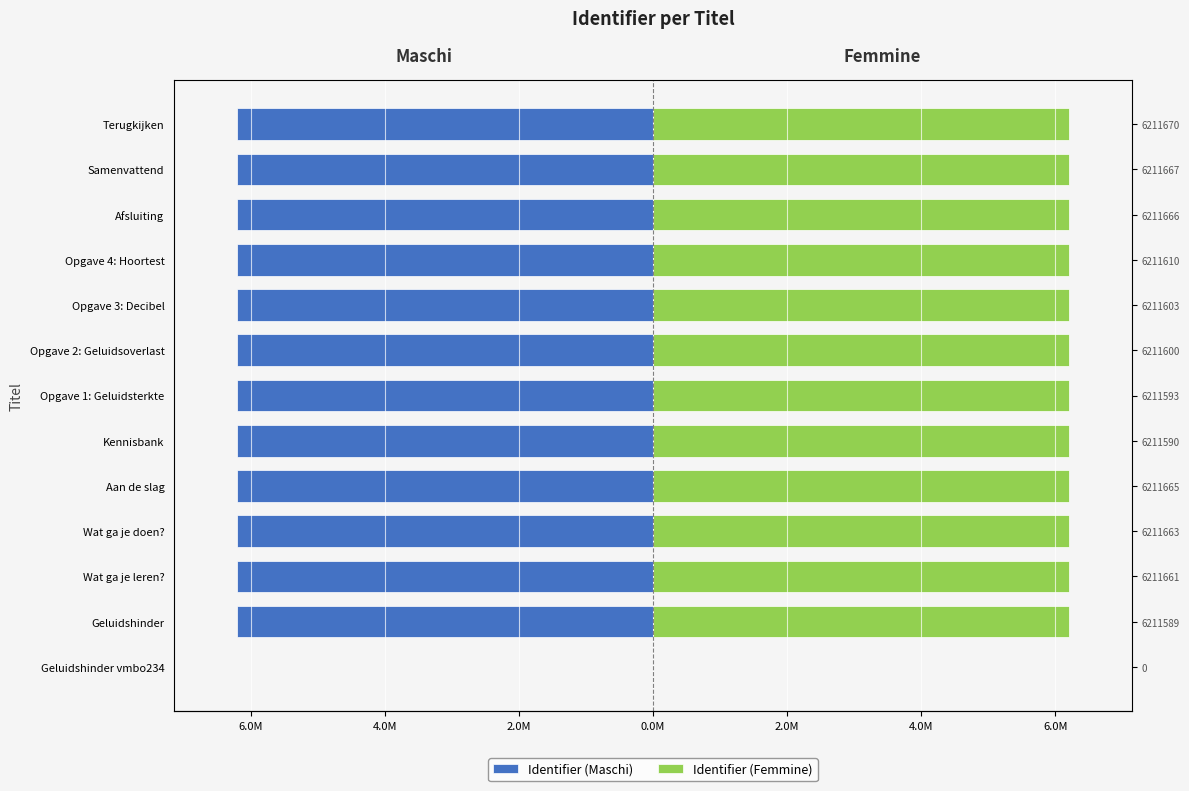

The value of Identifier (Maschi) at Geluidshinder is -8.5. True or false?

False